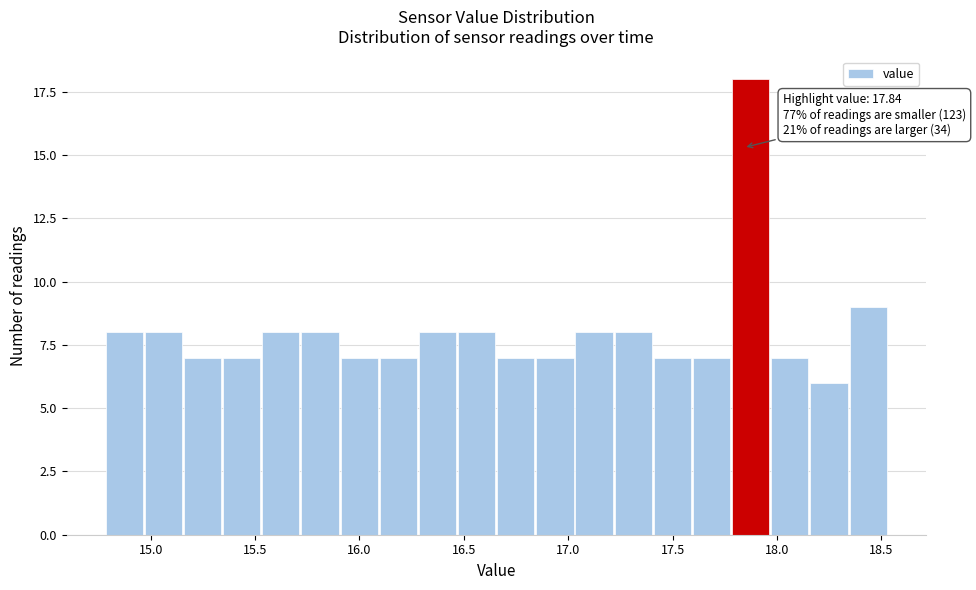

Around what value on the x-axis is the tallest bar? Give the approximate position of its centre, as read against the axis.

17.85